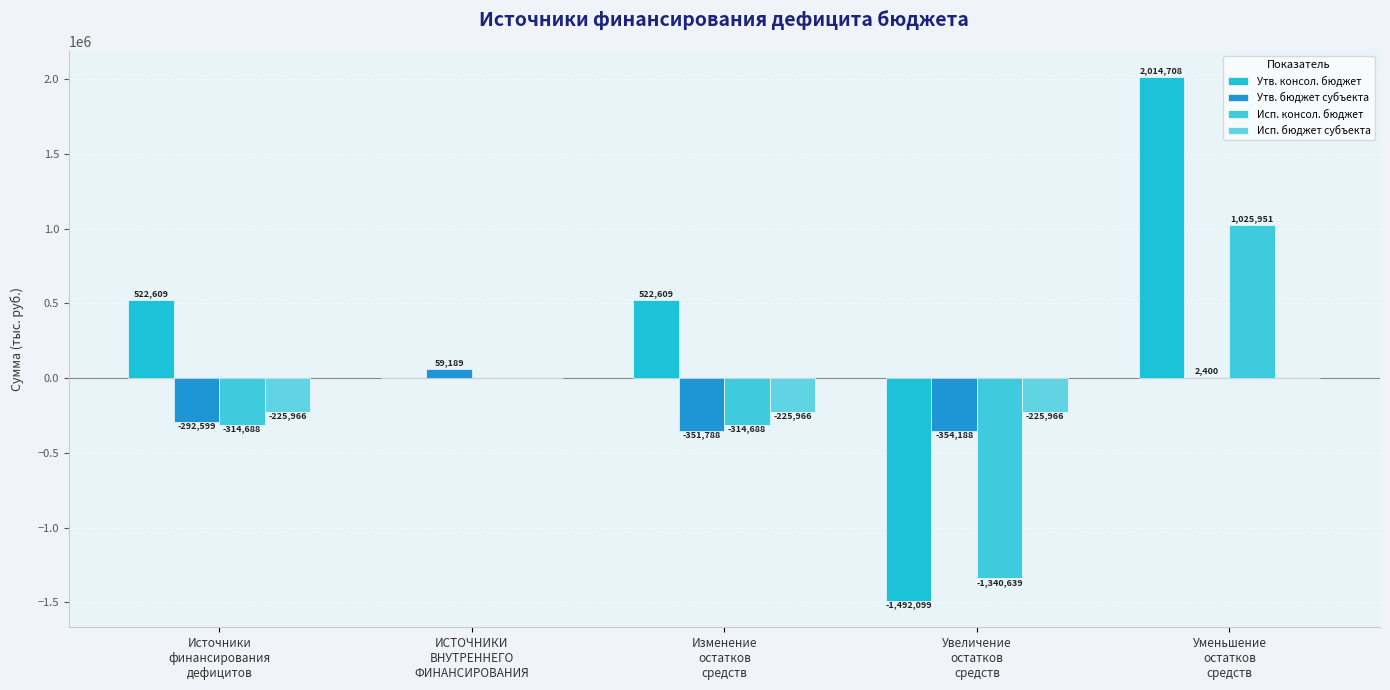

Count the number of data series in this chart.

4